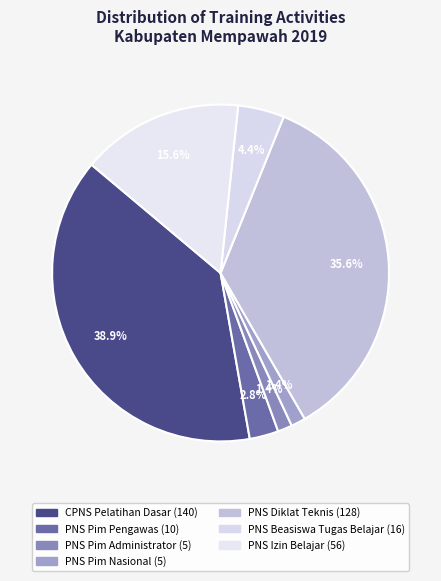

Is there any slice that represents more than half of the pie?

No